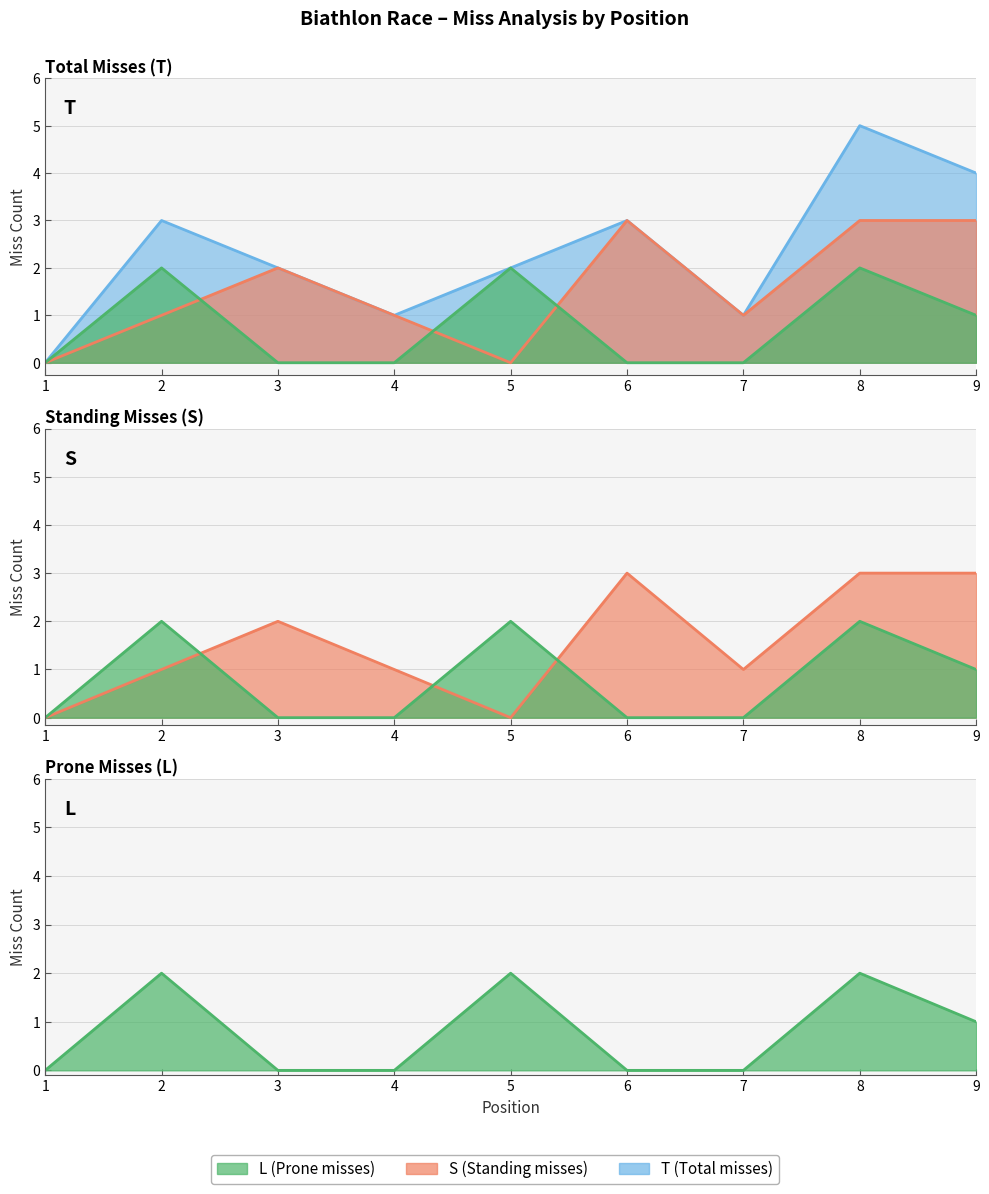

At which label is L closest to 1?

9